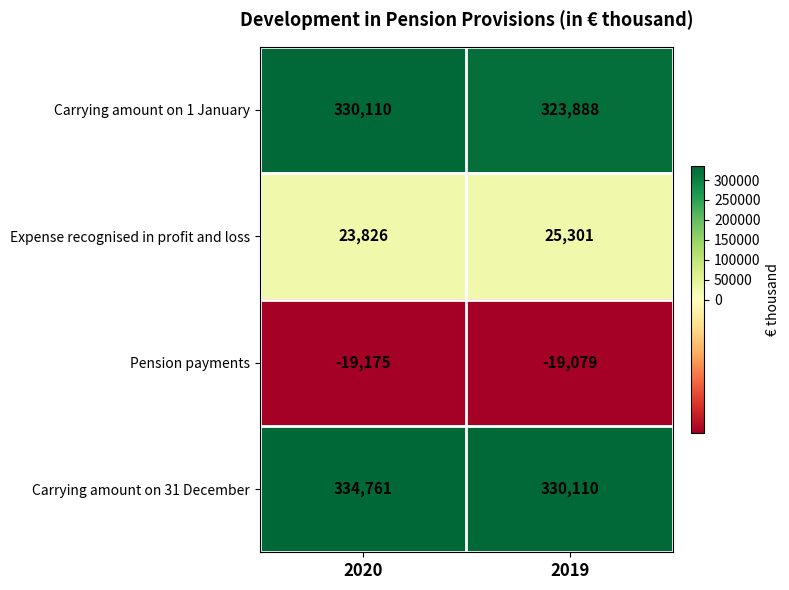

What is the maximum value for Pension payments?

-19079